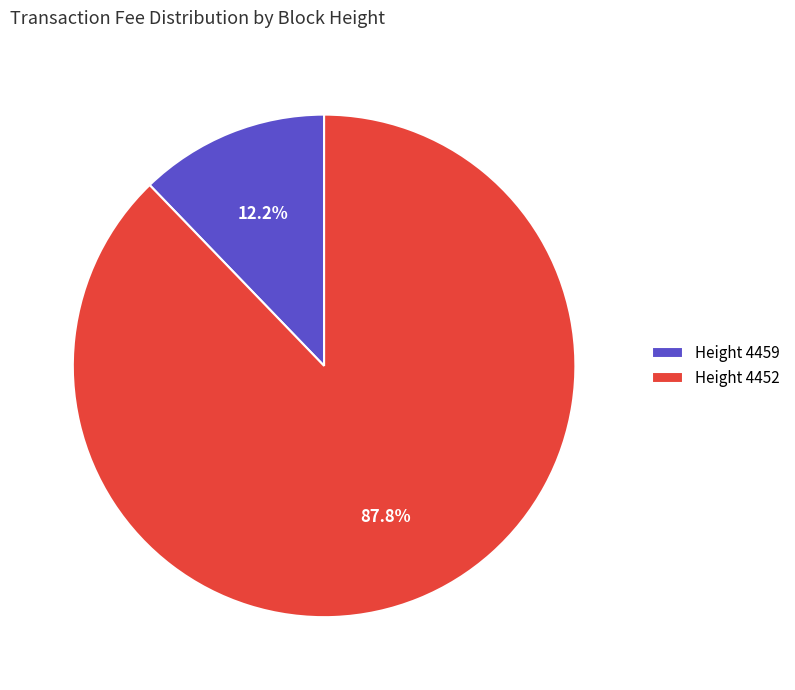

Combined, do Height 4452 and Height 4459 account for over 50%?

Yes